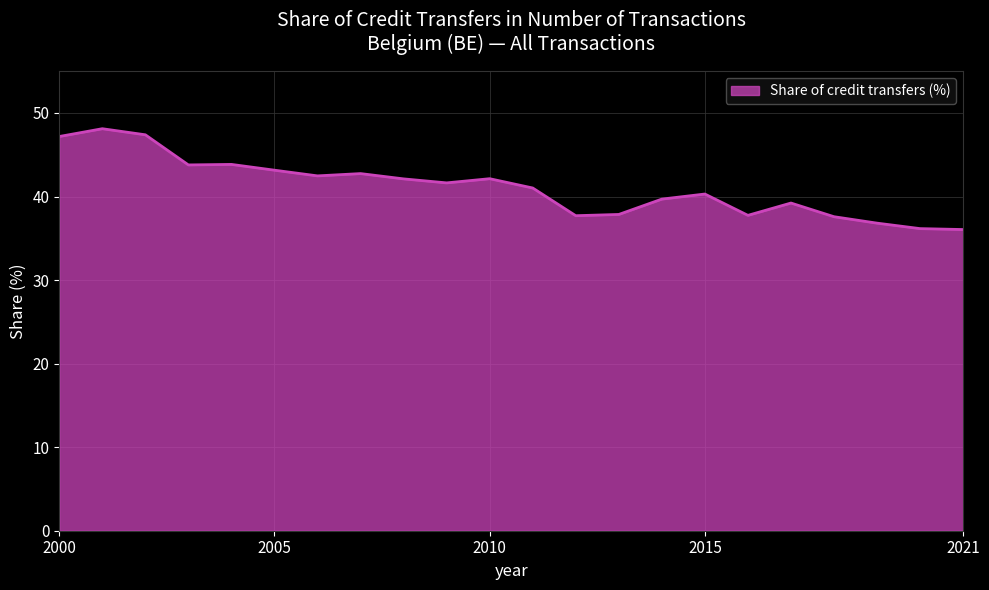

What is the smallest value displayed?

36.0